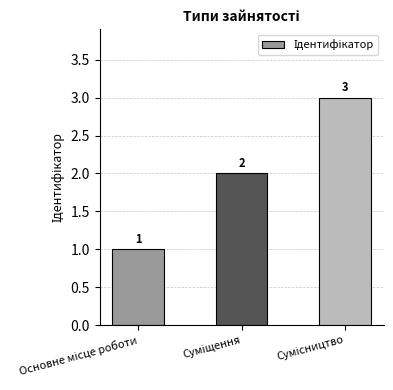

What is the maximum value shown in the chart?

3